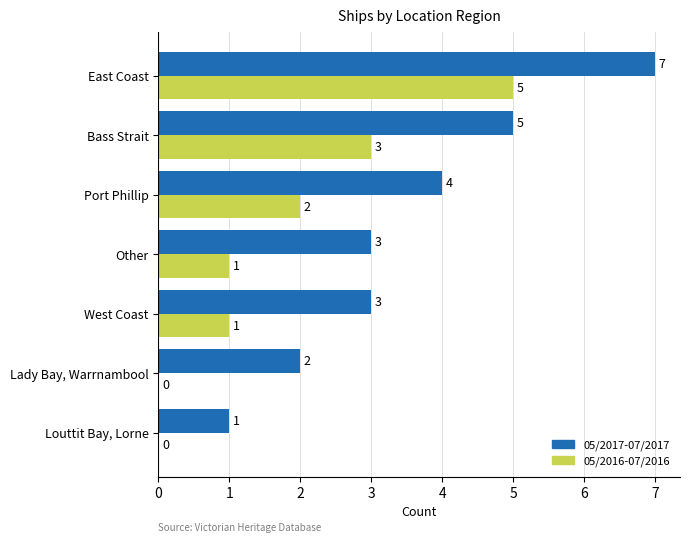

What is the greatest value displayed?

7